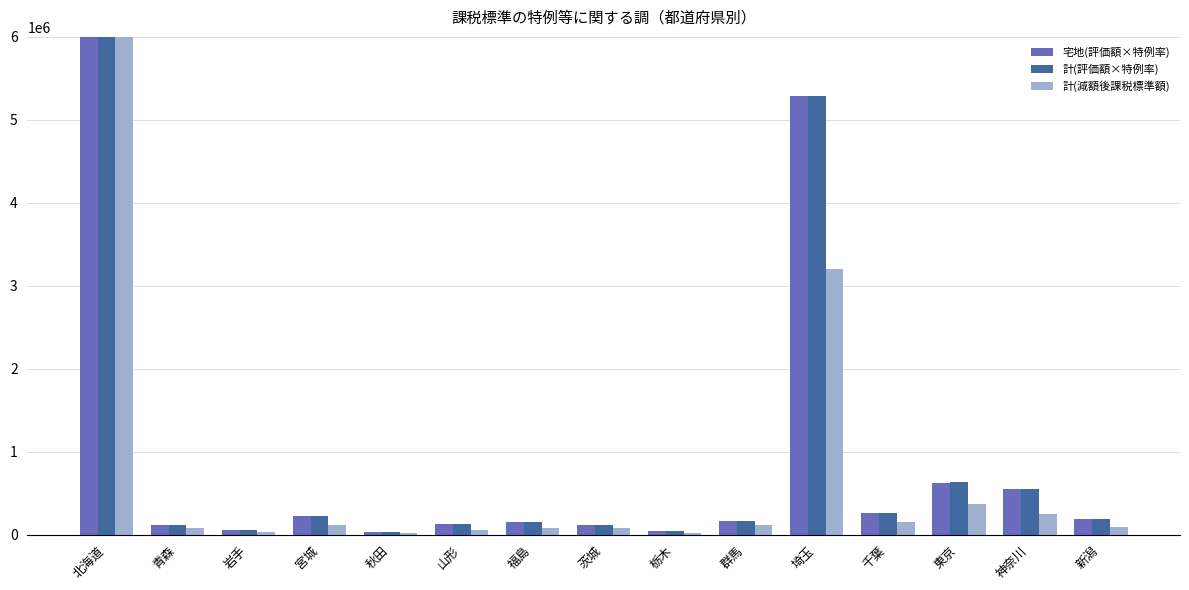

Are the bars horizontal?

No